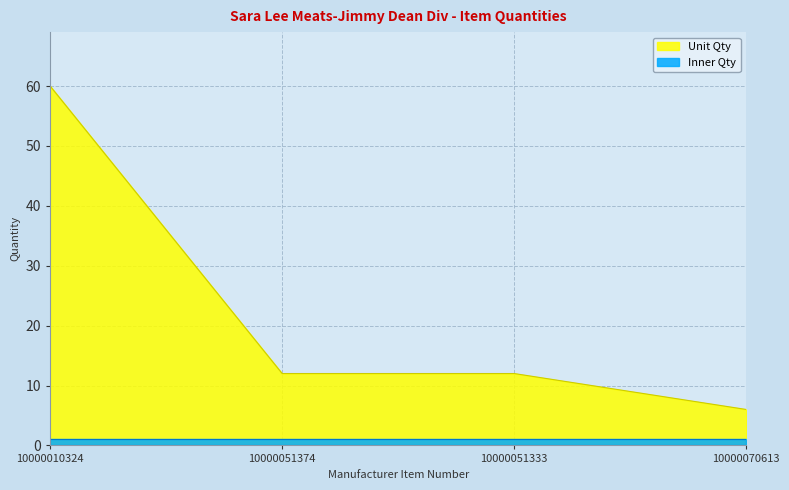

What is the sum of the values at 10000051333 and 10000010324?

72